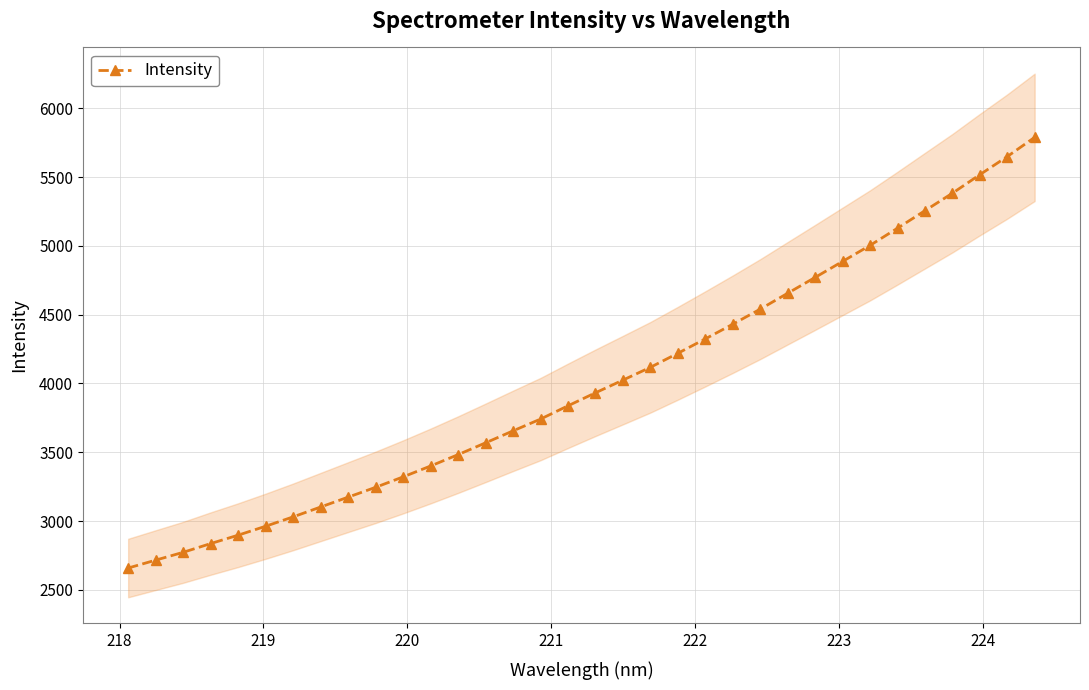

What is the lowest value of the Intensity series?

2658.4